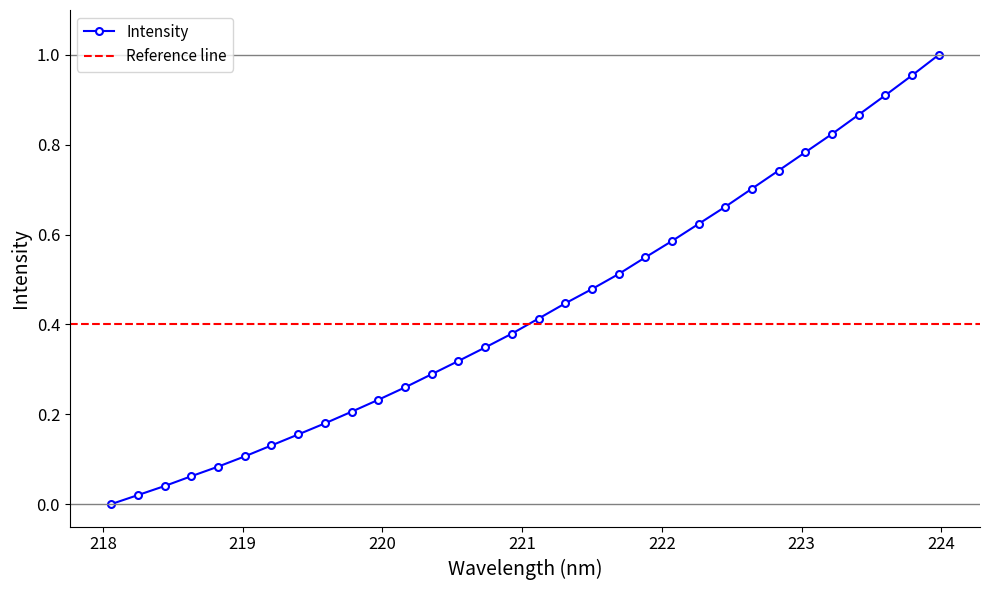

What position from the left is 220.9264?

16